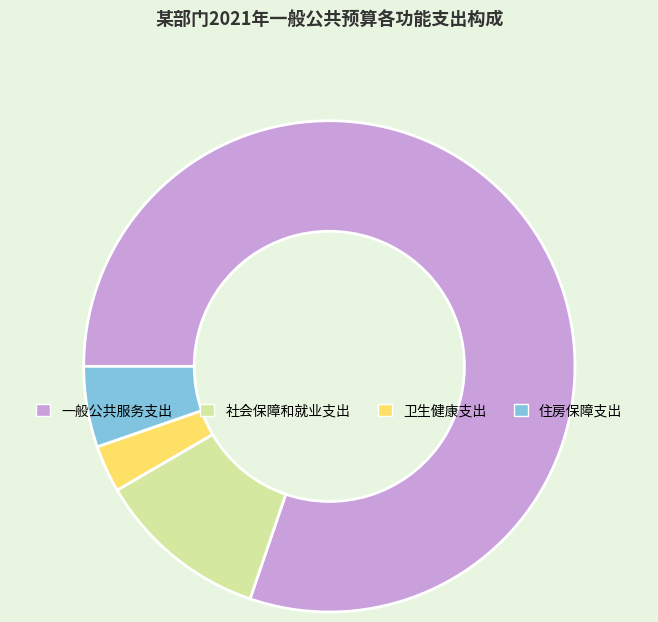

Do 一般公共服务支出 and 住房保障支出 together represent more than half of the pie?

Yes